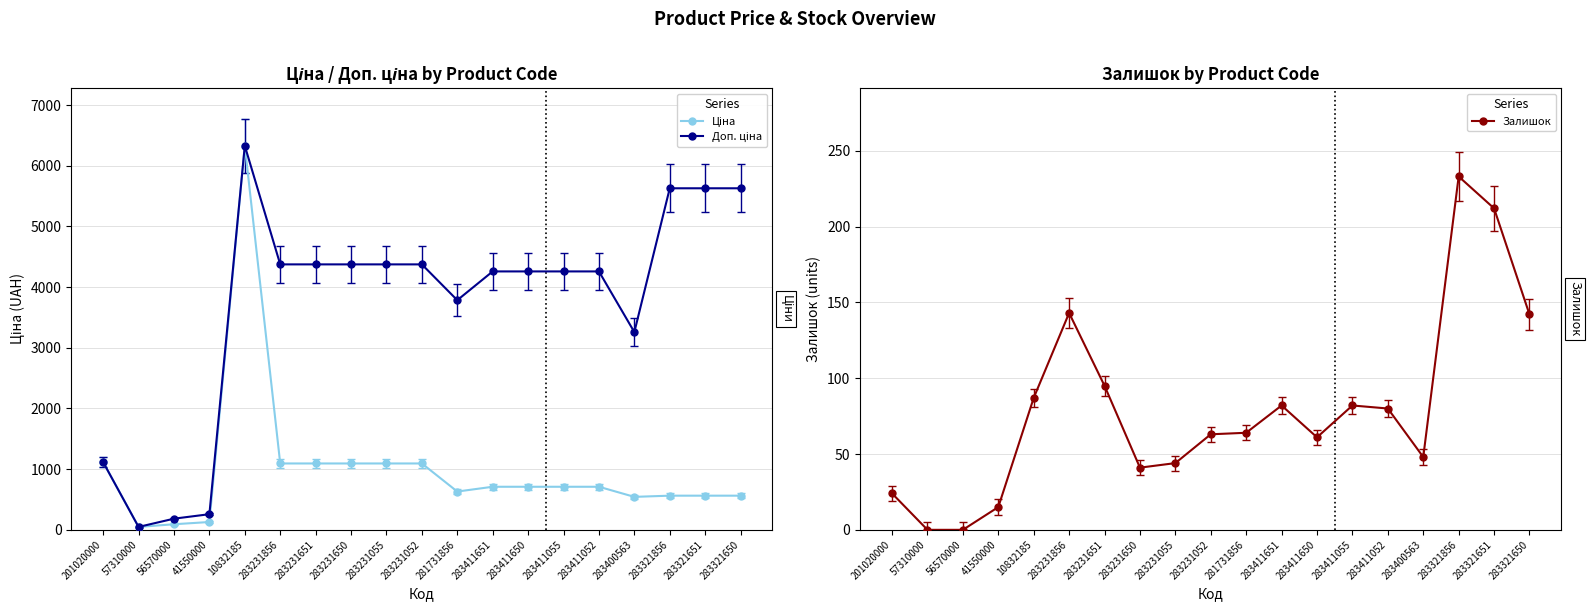

Which has a higher value, 283411650 or 283321651?

283411650